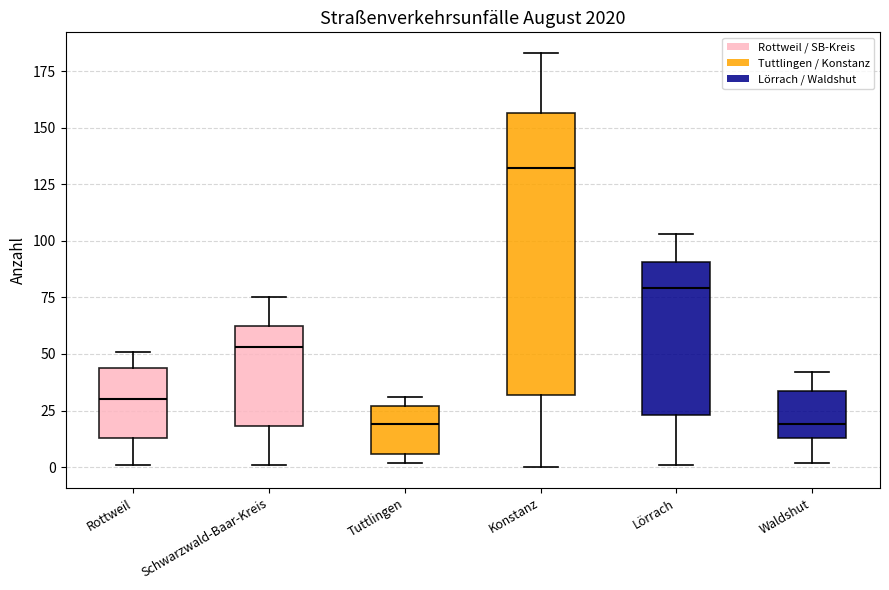

Where is the lower edge of the box for Schwarzwald-Baar-Kreis on the y-axis? The values are not printed on the chart, so give them approximately, as read against the axis.

20